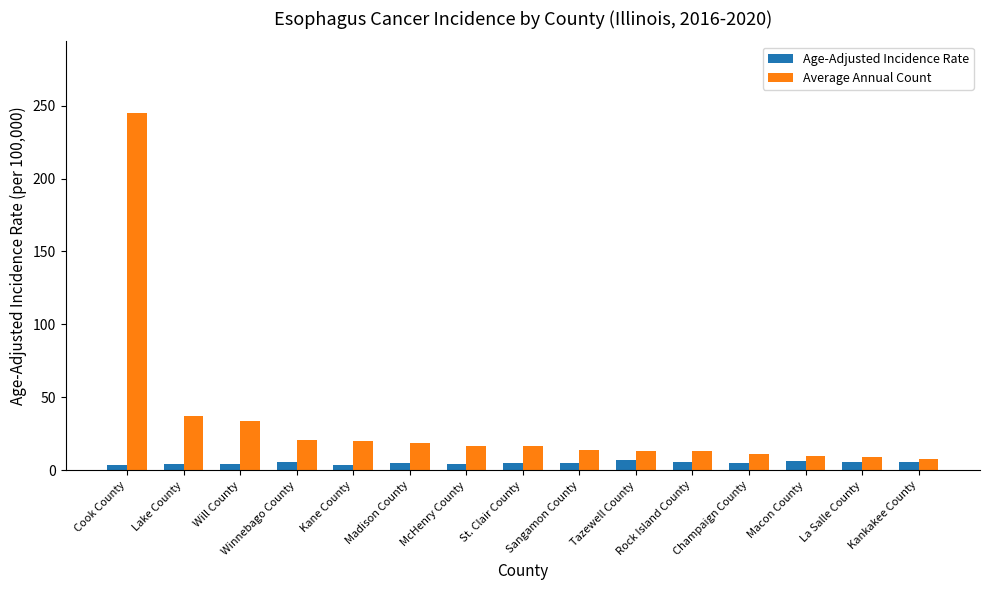

What position from the right is Kankakee County?

1